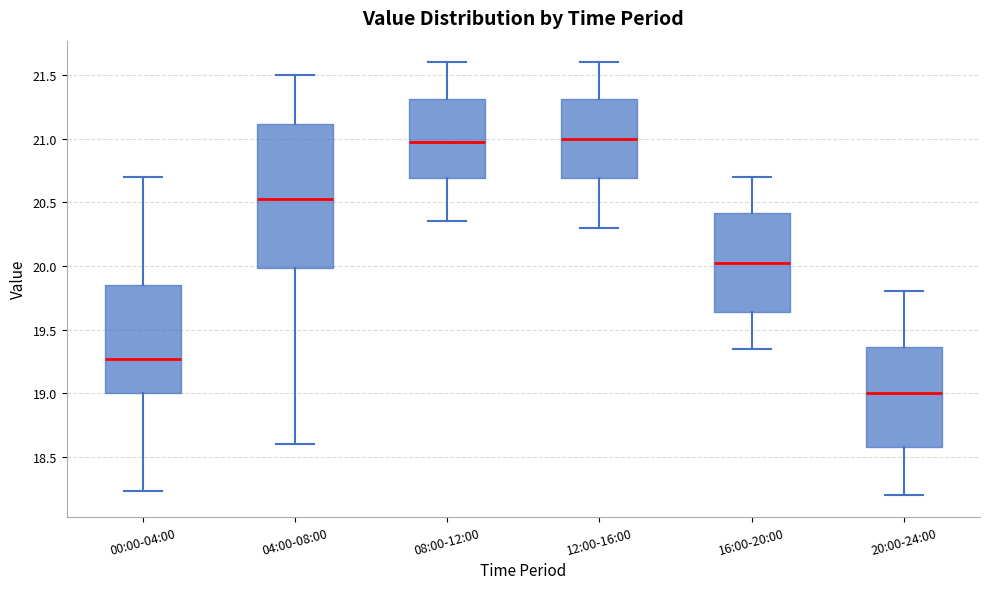

Reading left to right, transcribe this box plot: for each box, give where its median line is, the range the box spans, and where its two whiskers end, as read against the y-axis. The values are not printed on the chart, so give them approximately, as read against the axis.

00:00-04:00: median 19.25, box 19.00 to 19.85, whiskers 18.25 to 20.70
04:00-08:00: median 20.55, box 20.00 to 21.10, whiskers 18.60 to 21.50
08:00-12:00: median 21.00, box 20.70 to 21.30, whiskers 20.35 to 21.60
12:00-16:00: median 21.00, box 20.70 to 21.30, whiskers 20.30 to 21.60
16:00-20:00: median 20.05, box 19.65 to 20.40, whiskers 19.35 to 20.70
20:00-24:00: median 19.00, box 18.60 to 19.35, whiskers 18.20 to 19.80